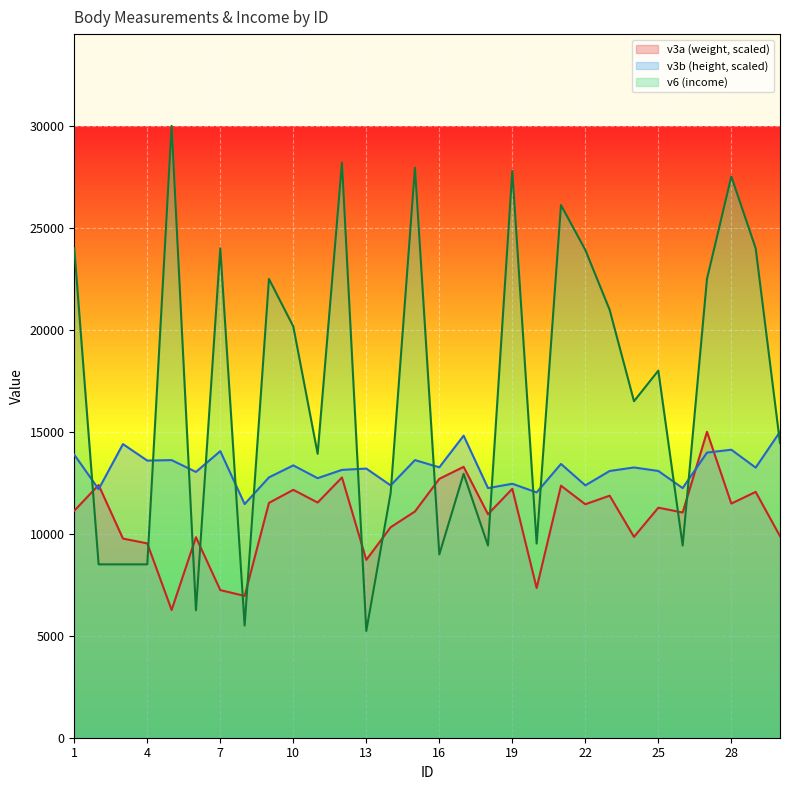

What is the minimum value for v3b?

11455.8